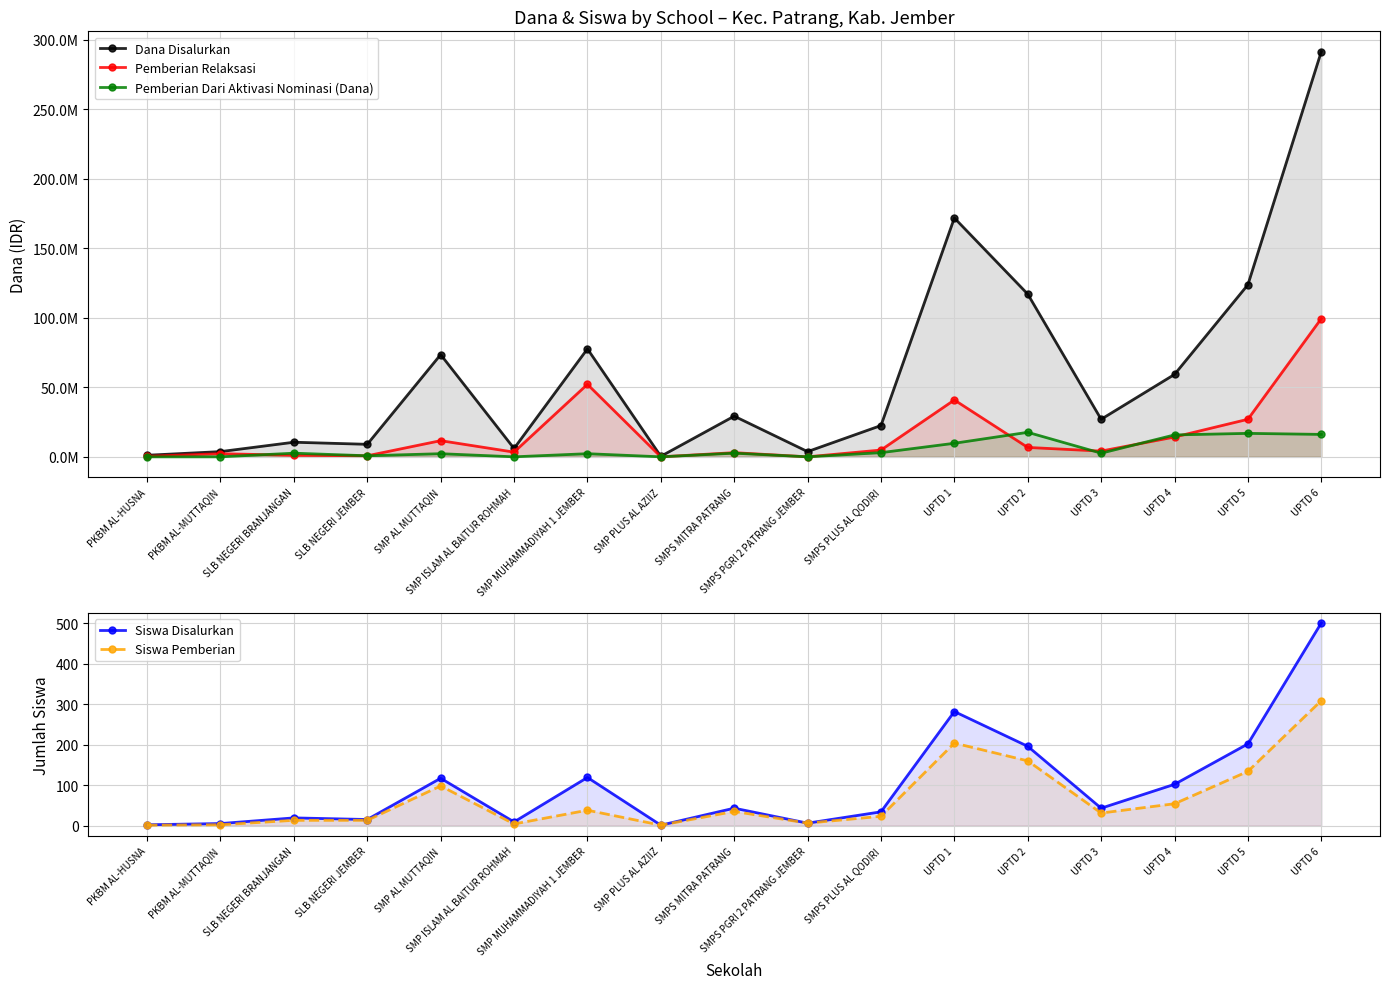

Count the number of data series in this chart.

5